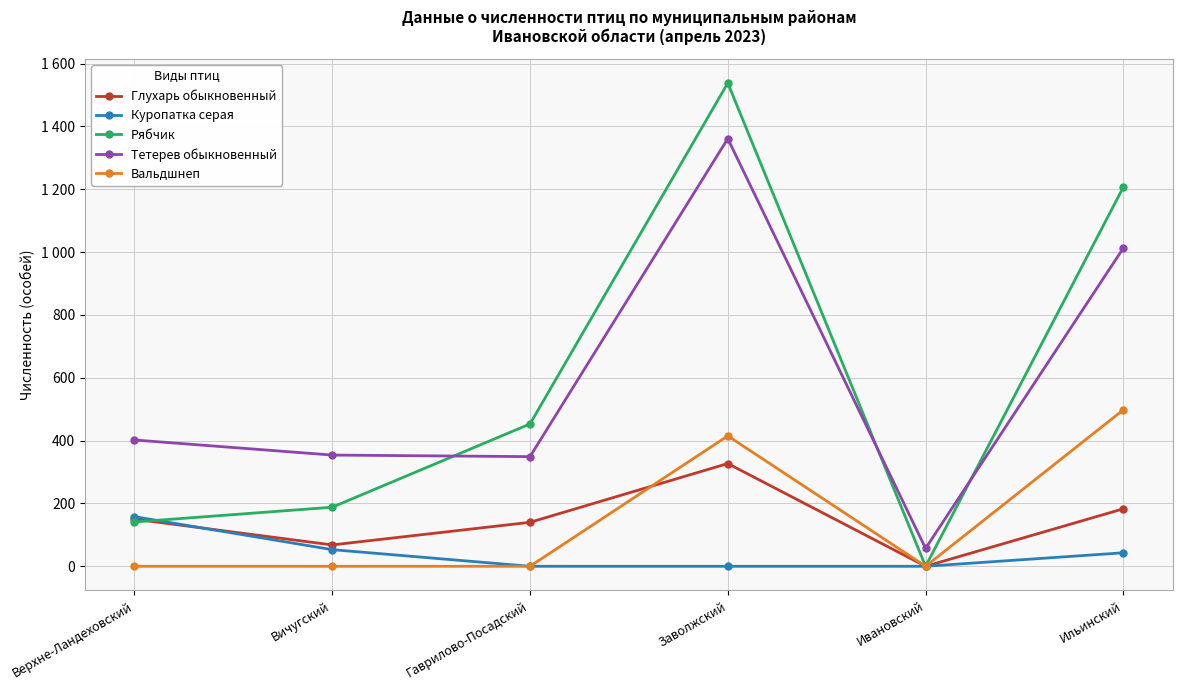

At which category is the sum across all series the highest?

Заволжский